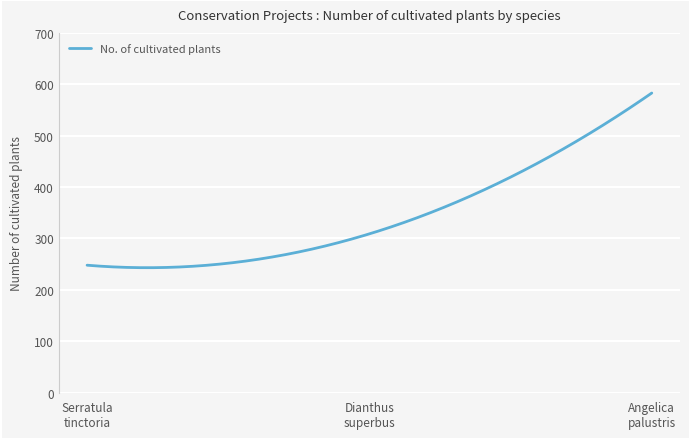

How many lines are shown in the chart?

1